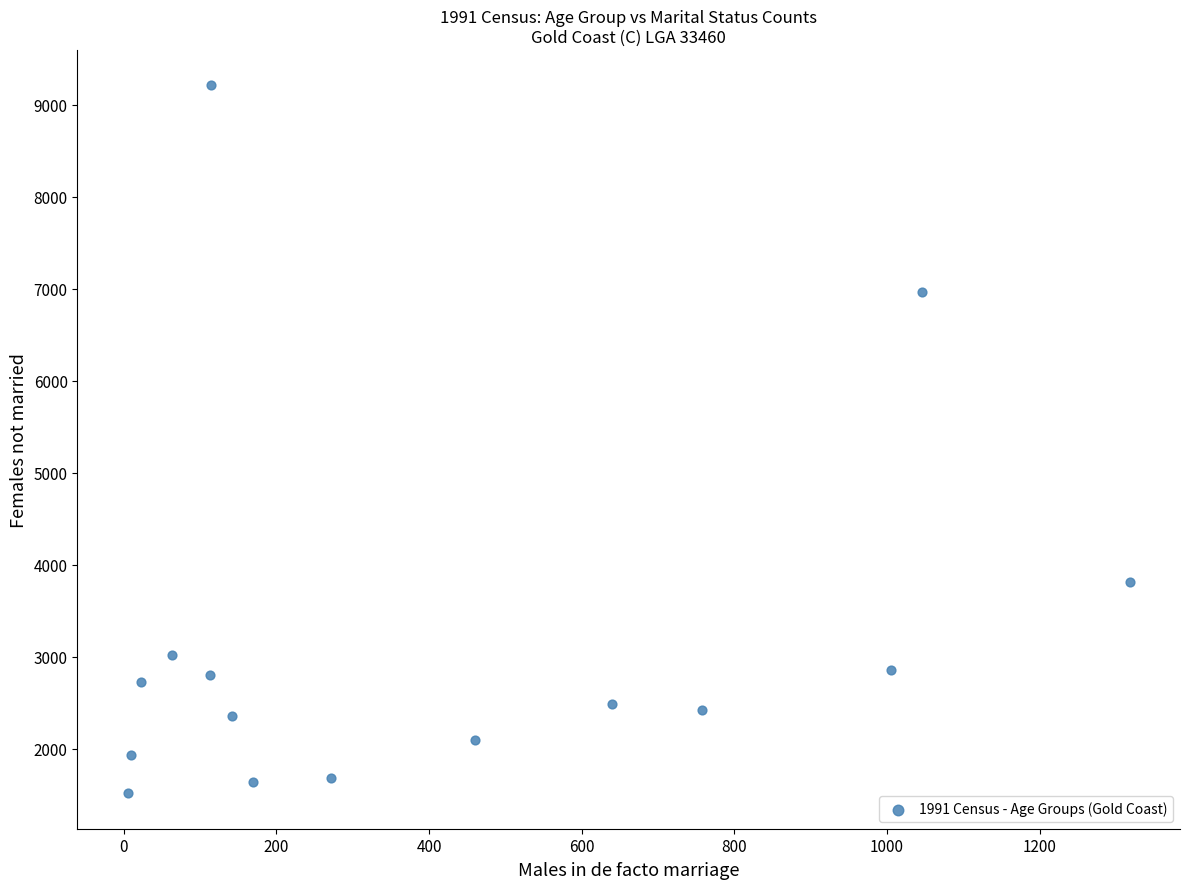

What is the range of X values (max minus min)?

1313